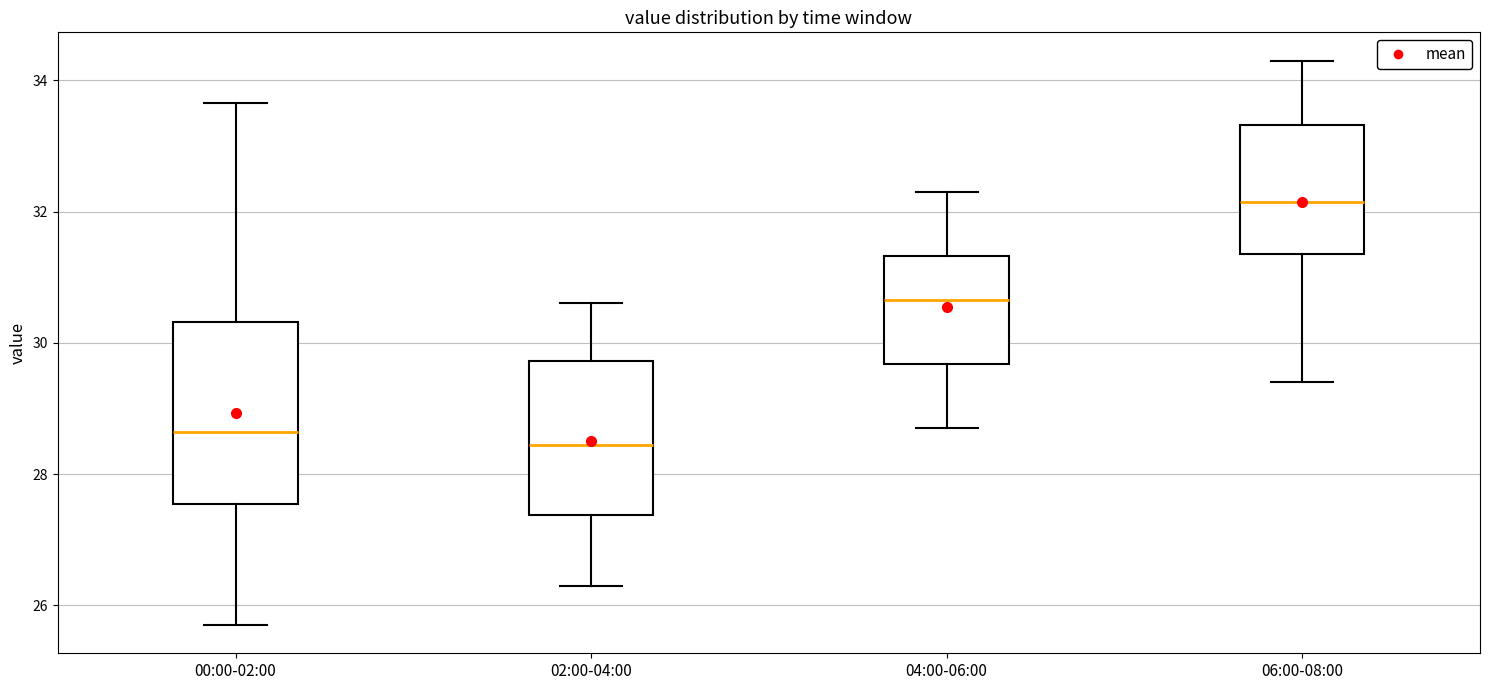

Where is the upper edge of the box for 00:00-02:00 on the y-axis? The values are not printed on the chart, so give them approximately, as read against the axis.

30.4